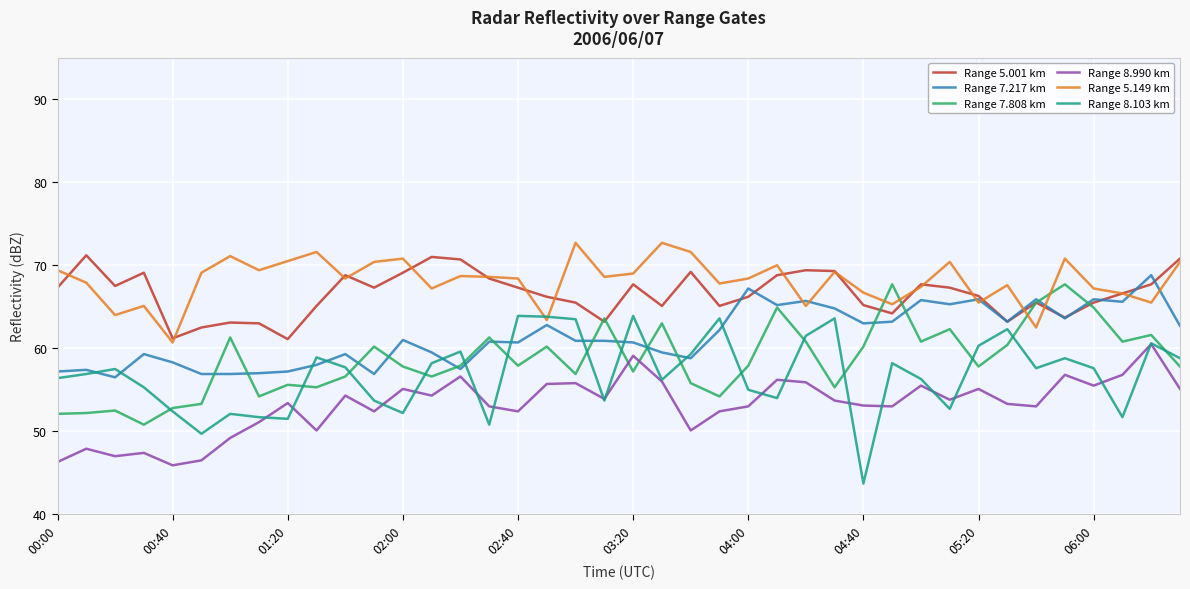

True or false: Range 8.990 km and Range 5.001 km cross at least once.

False